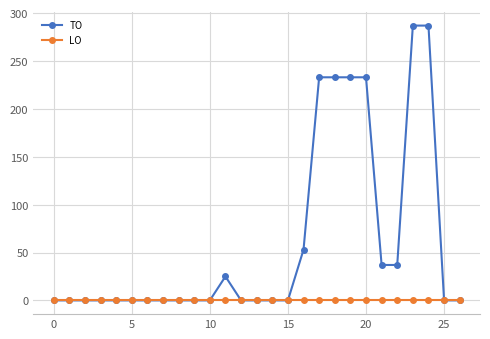

Does the chart have visible grid lines?

Yes